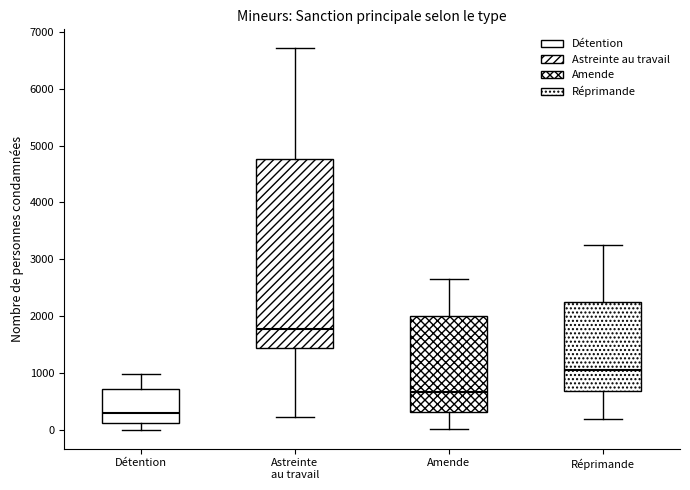

Where does the upper whisker of the box for Réprimande end on the y-axis? The values are not printed on the chart, so give them approximately, as read against the axis.

3200